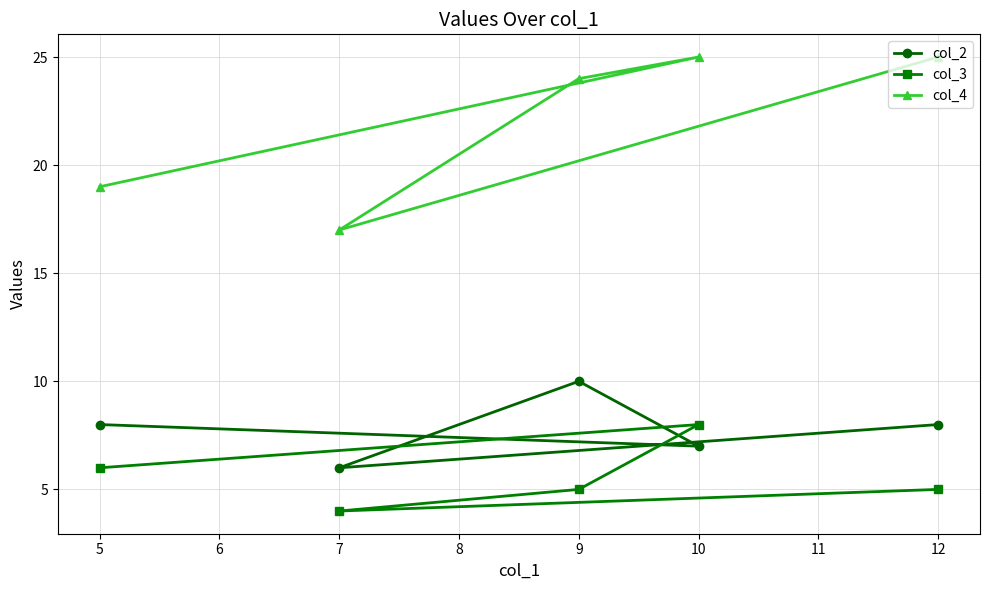

What is the value of the col_4 point at the 3rd from the left?

24